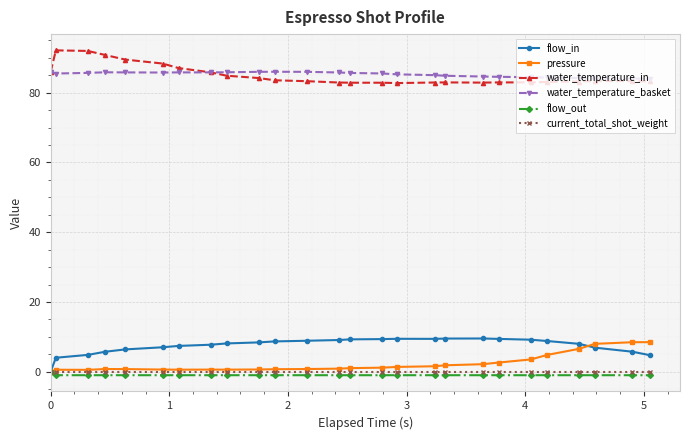

What is the greatest value displayed?

92.1